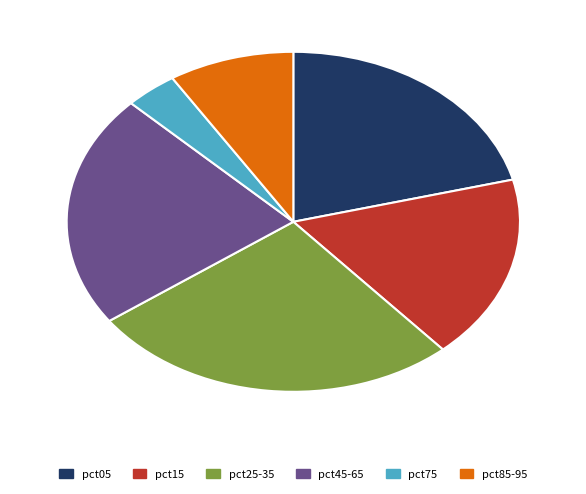

Combined, do pct85-95 and pct15 account for over 50%?

No